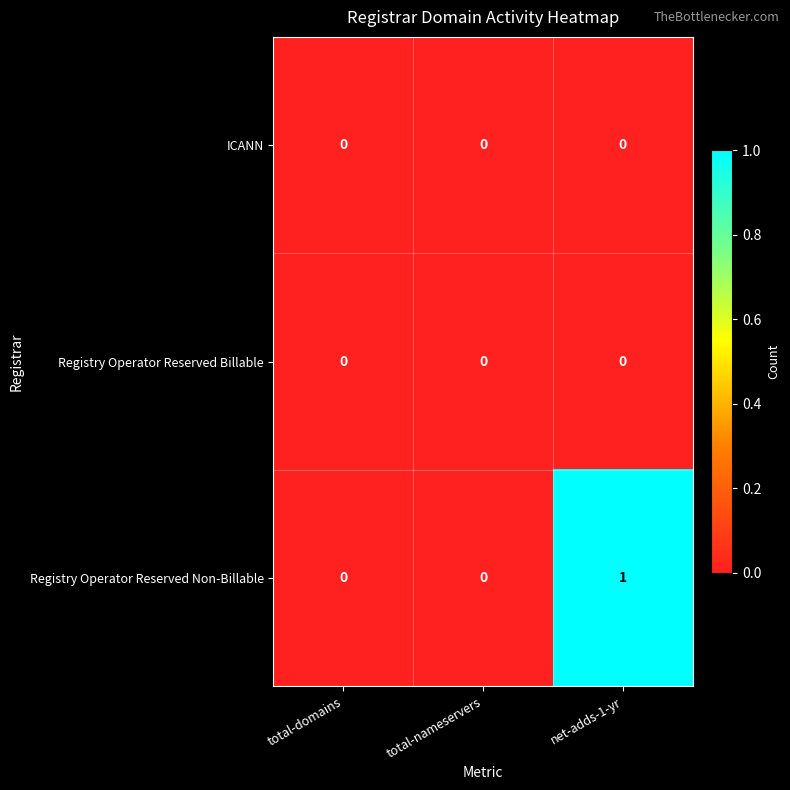

How many Registry Operator Reserved Non-Billable values are between 0 and 1?

3